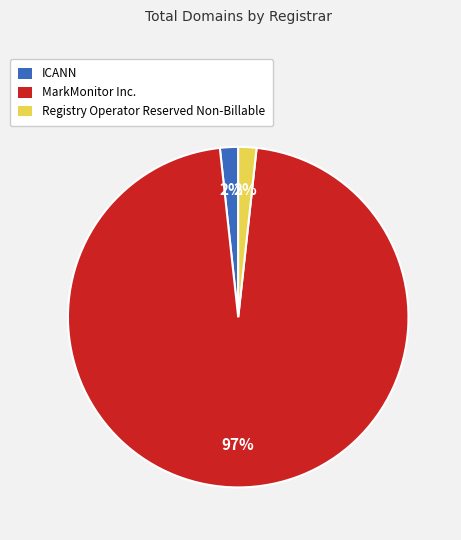

What is the largest slice in the pie chart?

MarkMonitor Inc.